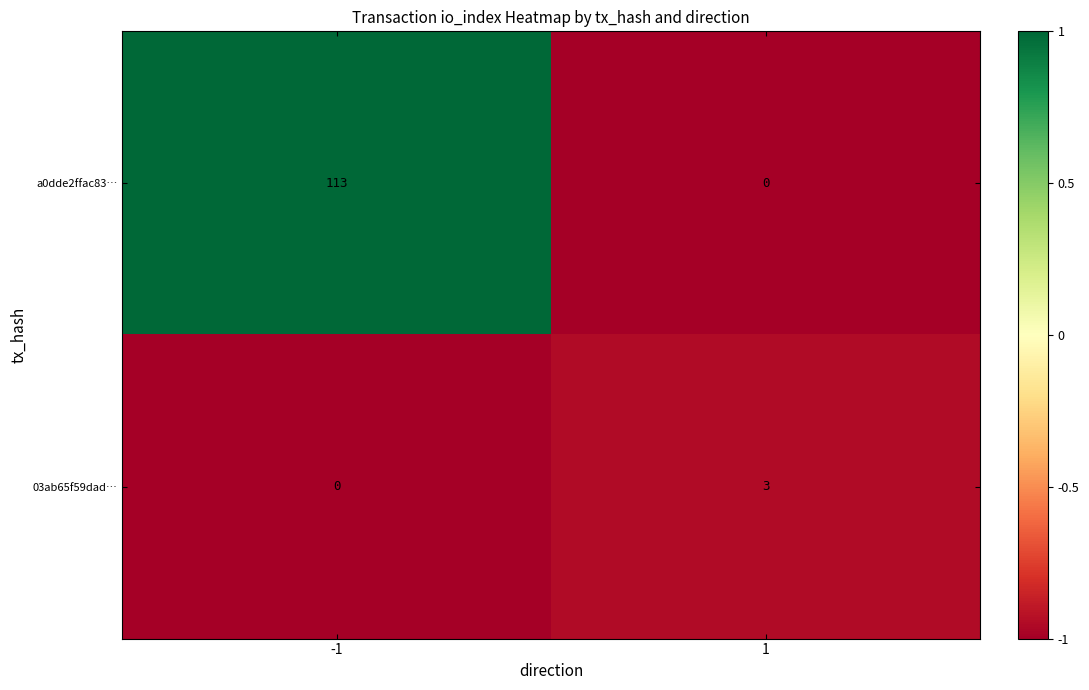

Reading left to right, transcribe all the data shown in this chart.

a0dde2ffac83…: 113	0
03ab65f59dad…: 0	3